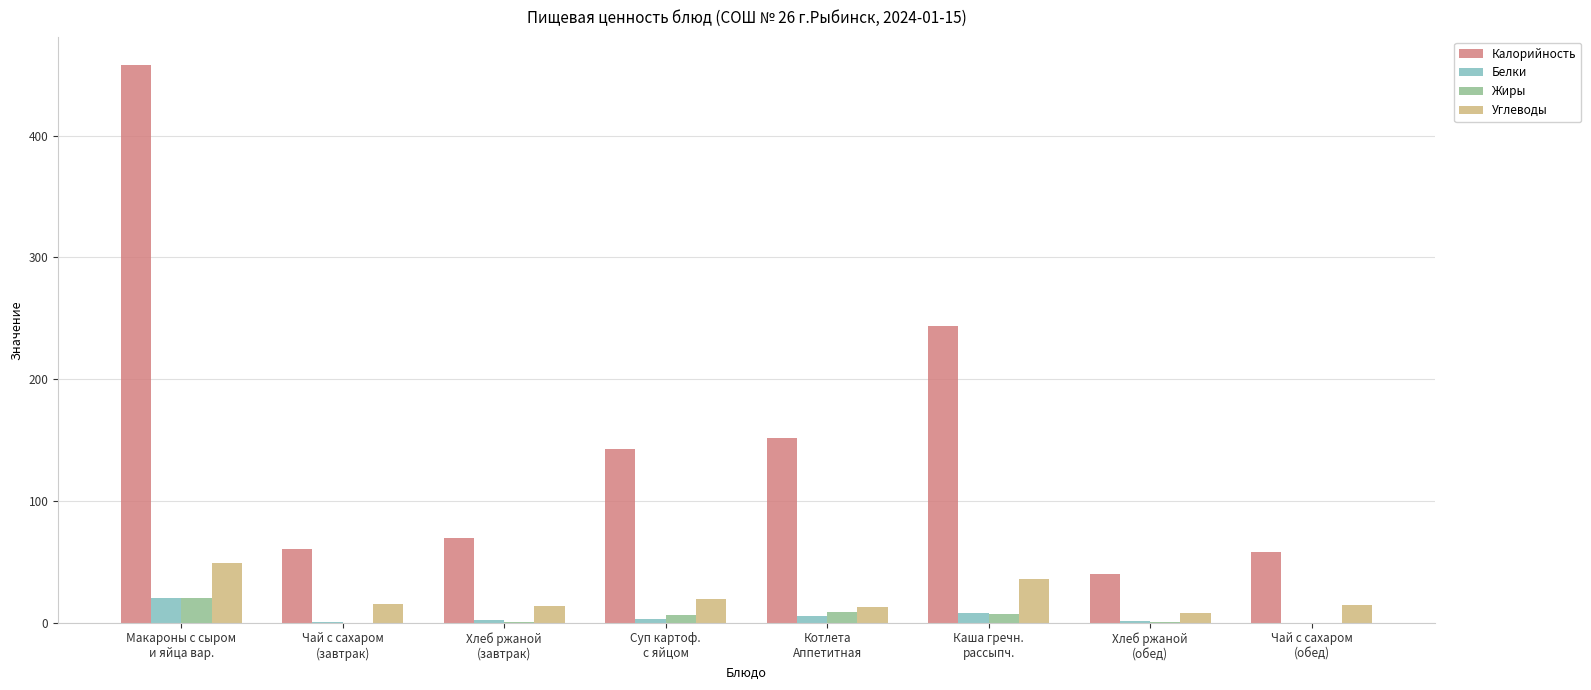

Which series has the largest total across all categories?

Калорийность